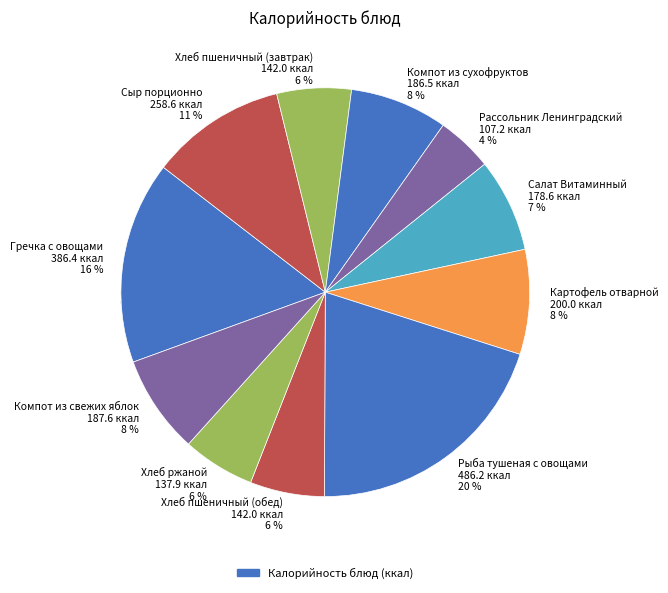

What percentage is the Хлеб пшеничный (завтрак) slice, to the nearest percent?

6%